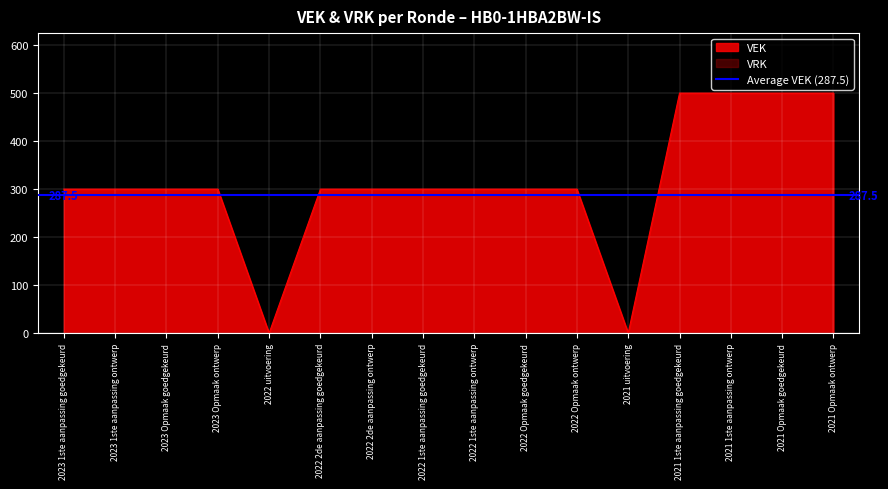

Rank the categories by value from highest to lowest.

2021 1ste aanpassing goedgekeurd, 2021 1ste aanpassing ontwerp, 2021 Opmaak goedgekeurd, 2021 Opmaak ontwerp, 2023 1ste aanpassing goedgekeurd, 2023 1ste aanpassing ontwerp, 2023 Opmaak goedgekeurd, 2023 Opmaak ontwerp, 2022 2de aanpassing goedgekeurd, 2022 2de aanpassing ontwerp, 2022 1ste aanpassing goedgekeurd, 2022 1ste aanpassing ontwerp, 2022 Opmaak goedgekeurd, 2022 Opmaak ontwerp, 2022 uitvoering, 2021 uitvoering